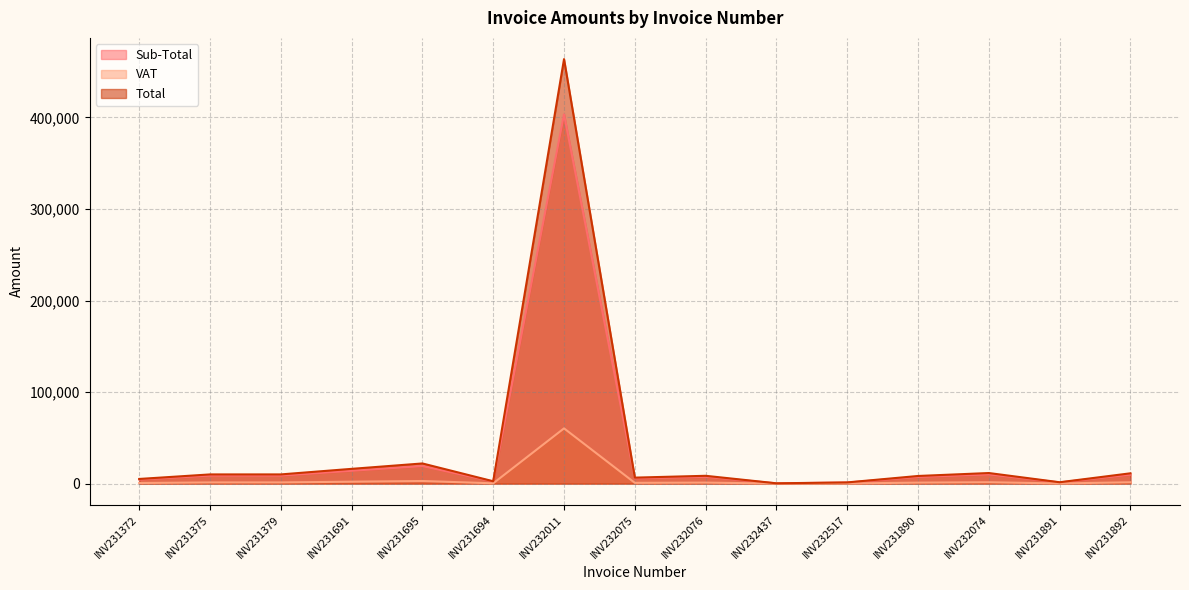

At which category is the sum across all series the highest?

INV232011